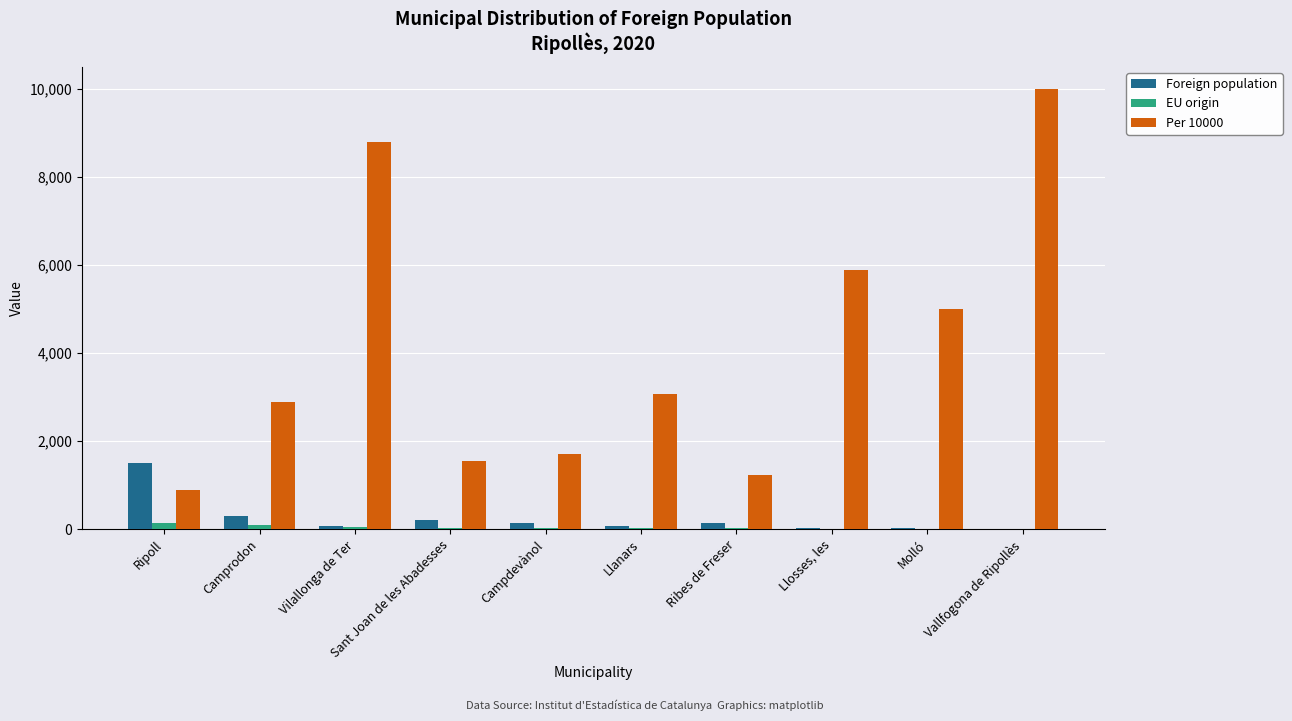

True or false: Per 10000 has a value of 1554 at Ripoll.

False